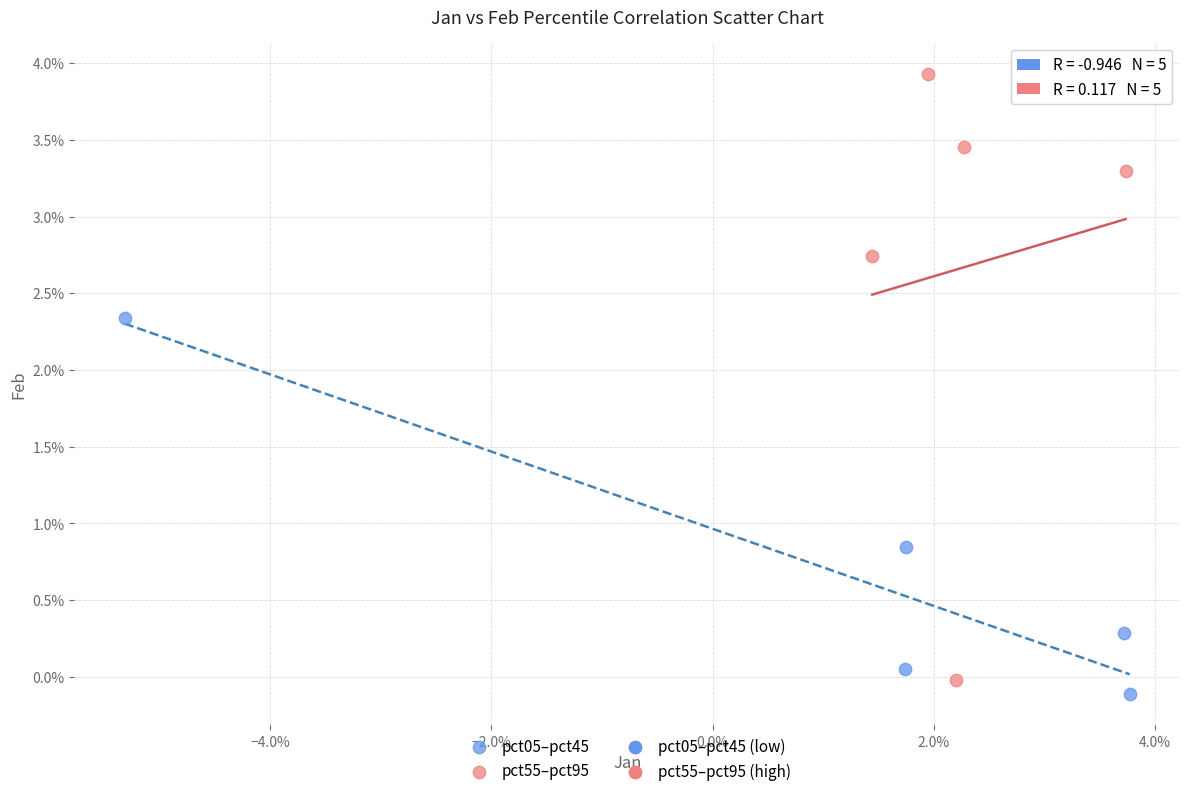

Which series has the widest spread of Y values?

pct55–pct95